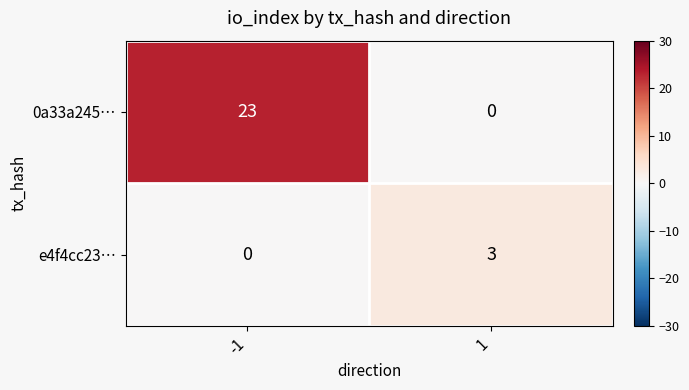

Rank the series at 1 from highest to lowest value.

e4f4cc23…, 0a33a245…